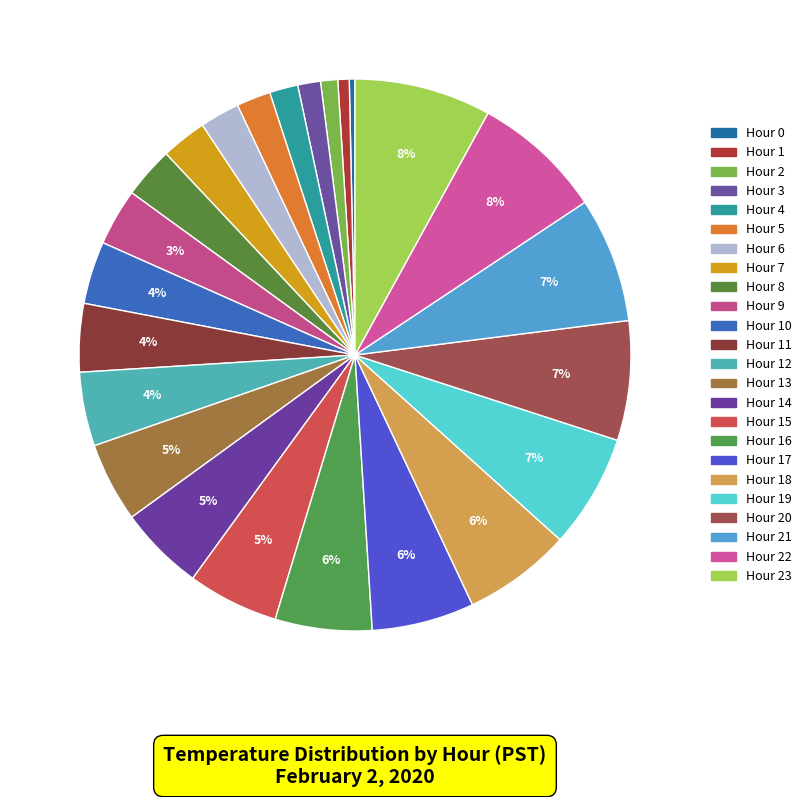

Count the number of slices in the pie.

24